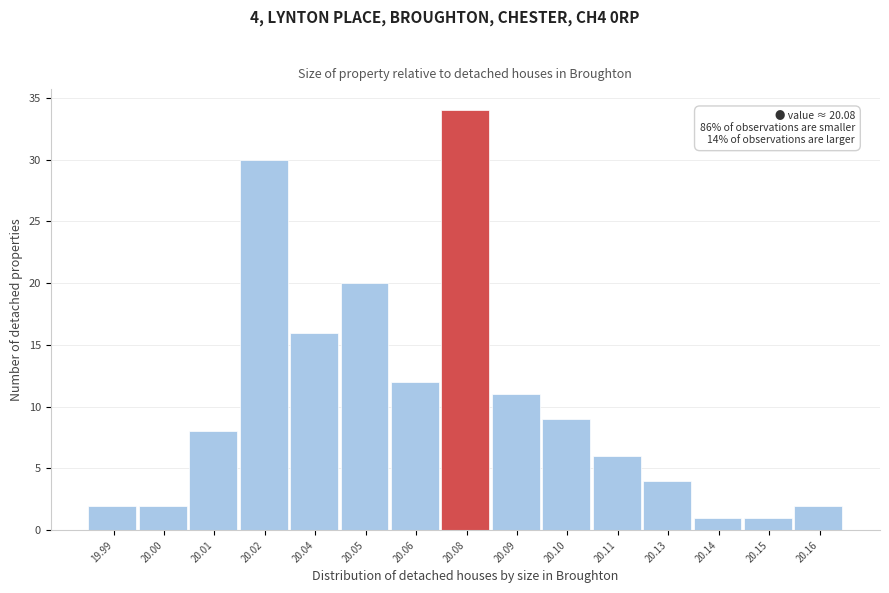

Reading right to left, transcribe all the data shown in this chart.

20.16=2	20.15=1	20.14=1	20.13=4	20.11=6	20.10=9	20.09=11	20.08=34	20.06=12	20.05=20	20.04=16	20.02=30	20.01=8	20.00=2	19.99=2